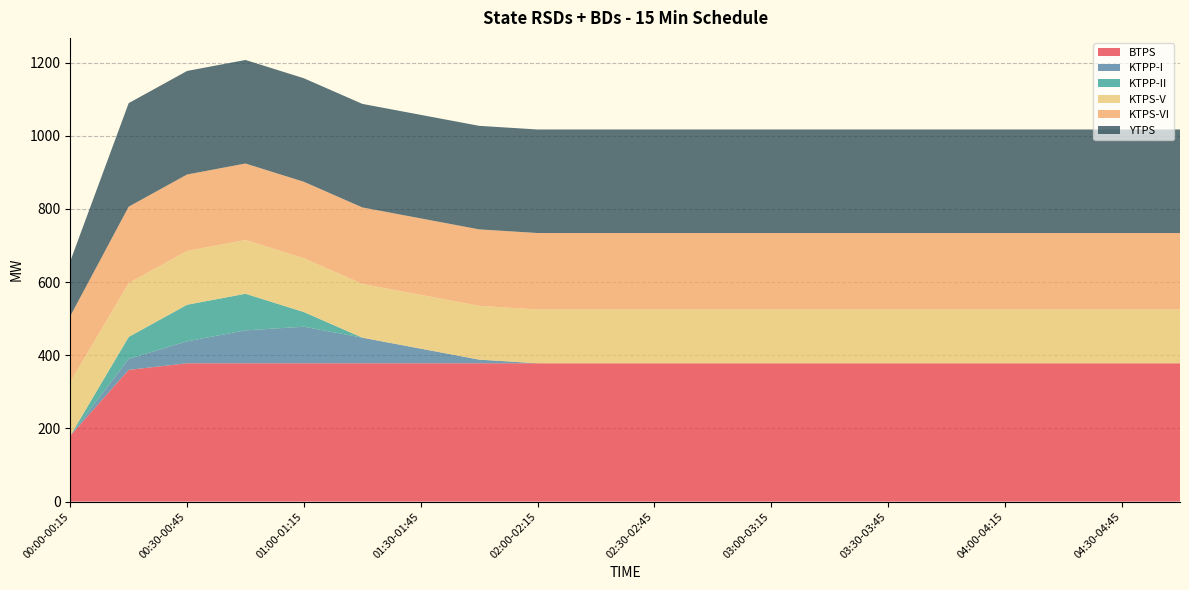

Reading right to left, transcribe all the data shown in this chart.

BTPS: 04:45-05:00=378	04:30-04:45=378	04:15-04:30=378	04:00-04:15=378	03:45-04:00=378	03:30-03:45=378	03:15-03:30=378	03:00-03:15=378	02:45-03:00=378	02:30-02:45=378	02:15-02:30=378	02:00-02:15=378	01:45-02:00=378	01:30-01:45=378	01:15-01:30=378	01:00-01:15=378	00:45-01:00=378	00:30-00:45=378	00:15-00:30=360	00:00-00:15=180
KTPP-I: 04:45-05:00=0	04:30-04:45=0	04:15-04:30=0	04:00-04:15=0	03:45-04:00=0	03:30-03:45=0	03:15-03:30=0	03:00-03:15=0	02:45-03:00=0	02:30-02:45=0	02:15-02:30=0	02:00-02:15=0	01:45-02:00=10	01:30-01:45=40	01:15-01:30=70	01:00-01:15=100	00:45-01:00=90	00:30-00:45=60	00:15-00:30=30	00:00-00:15=0
KTPP-II: 04:45-05:00=0	04:30-04:45=0	04:15-04:30=0	04:00-04:15=0	03:45-04:00=0	03:30-03:45=0	03:15-03:30=0	03:00-03:15=0	02:45-03:00=0	02:30-02:45=0	02:15-02:30=0	02:00-02:15=0	01:45-02:00=0	01:30-01:45=0	01:15-01:30=0	01:00-01:15=40	00:45-01:00=100	00:30-00:45=100	00:15-00:30=60	00:00-00:15=0
KTPS-V: 04:45-05:00=147	04:30-04:45=147	04:15-04:30=147	04:00-04:15=147	03:45-04:00=147	03:30-03:45=147	03:15-03:30=147	03:00-03:15=147	02:45-03:00=147	02:30-02:45=147	02:15-02:30=147	02:00-02:15=147	01:45-02:00=147	01:30-01:45=147	01:15-01:30=147	01:00-01:15=147	00:45-01:00=147	00:30-00:45=147	00:15-00:30=147	00:00-00:15=147
KTPS-VI: 04:45-05:00=209	04:30-04:45=209	04:15-04:30=209	04:00-04:15=209	03:45-04:00=209	03:30-03:45=209	03:15-03:30=209	03:00-03:15=209	02:45-03:00=209	02:30-02:45=209	02:15-02:30=209	02:00-02:15=209	01:45-02:00=209	01:30-01:45=209	01:15-01:30=209	01:00-01:15=209	00:45-01:00=209	00:30-00:45=209	00:15-00:30=209	00:00-00:15=180
YTPS: 04:45-05:00=283	04:30-04:45=283	04:15-04:30=283	04:00-04:15=283	03:45-04:00=283	03:30-03:45=283	03:15-03:30=283	03:00-03:15=283	02:45-03:00=283	02:30-02:45=283	02:15-02:30=283	02:00-02:15=283	01:45-02:00=283	01:30-01:45=283	01:15-01:30=283	01:00-01:15=283	00:45-01:00=283	00:30-00:45=283	00:15-00:30=283	00:00-00:15=150